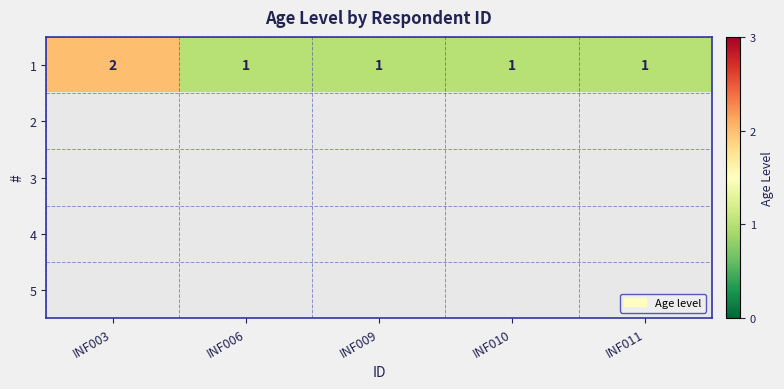

True or false: 1 has a value of 1 at INF010.

True